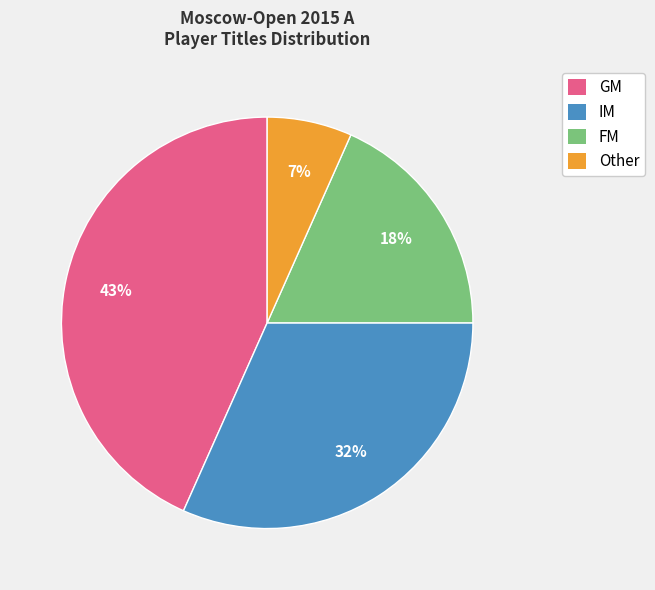

What percentage is the IM slice, to the nearest percent?

32%